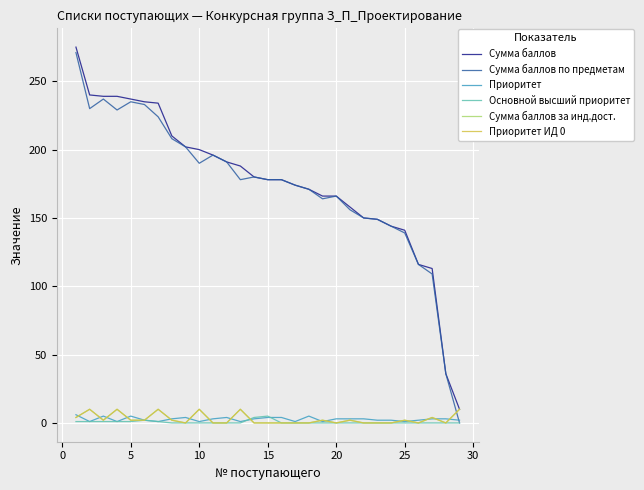

Rank the series by their maximum value, from lowest to highest.

Основной высший приоритет, Приоритет, Сумма баллов за инд.дост., Приоритет ИД 0, Сумма баллов по предметам, Сумма баллов